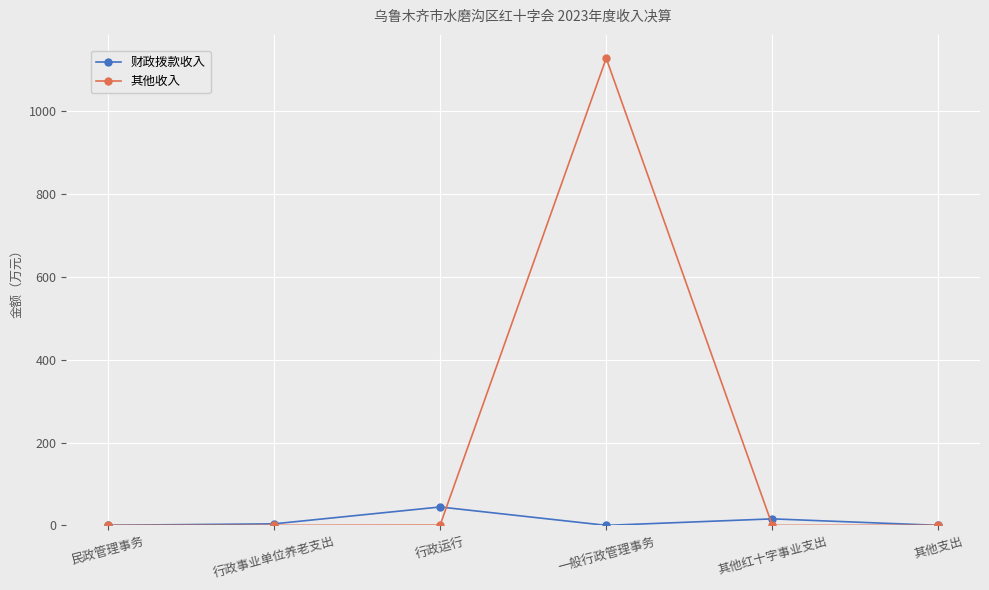

What is the value of the 财政拨款收入 point at the 5th from the left?

15.7